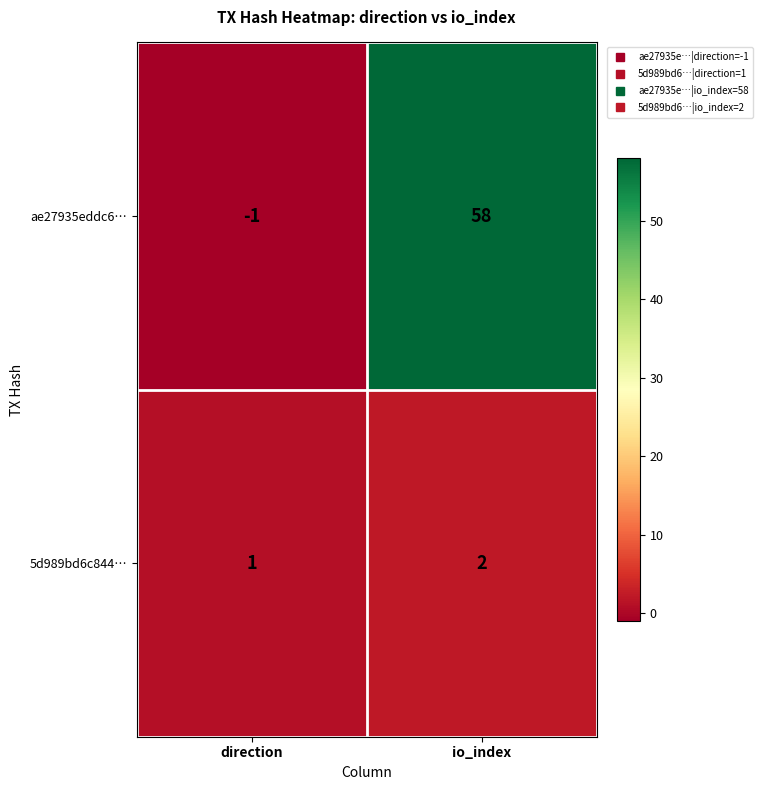

How many negative values does the ae27935eddc6… series have?

1